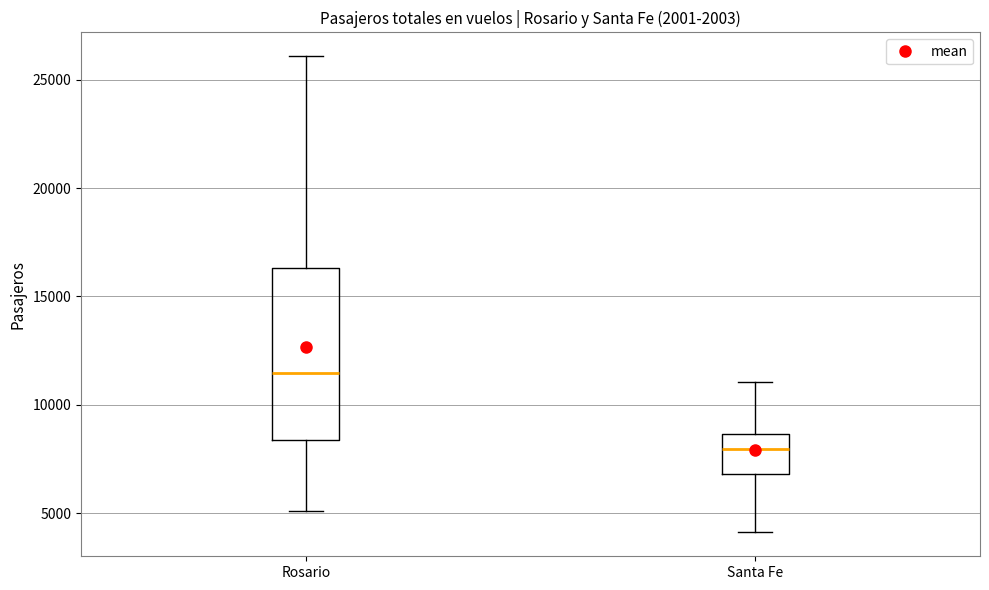

Reading left to right, transcribe this box plot: for each box, give where its median line is, the range the box spans, and where its two whiskers end, as read against the y-axis. The values are not printed on the chart, so give them approximately, as read against the axis.

Rosario: median 11500, box 8500 to 16500, whiskers 5000 to 26000
Santa Fe: median 8000, box 7000 to 8500, whiskers 4000 to 11000